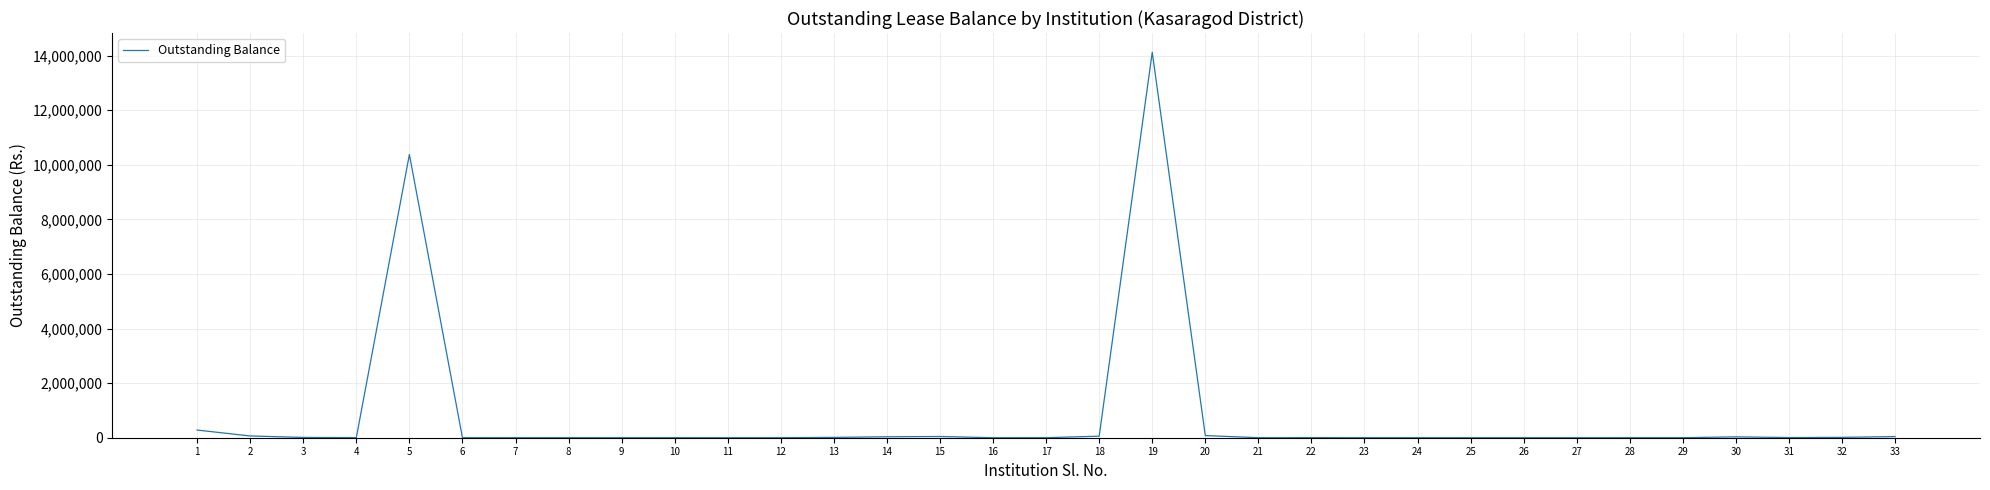

What is the maximum value shown in the chart?

14122305